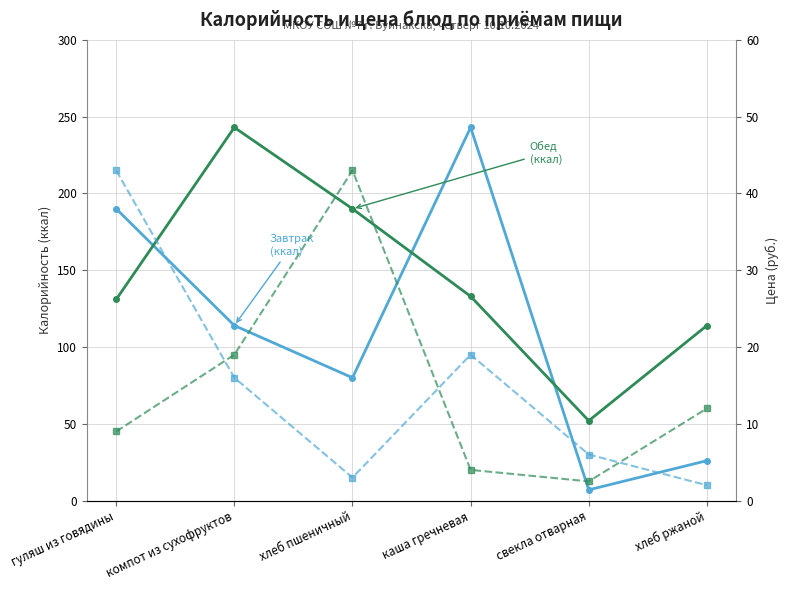

What is the difference between the highest and lowest values at хлеб пшеничный?

187.0